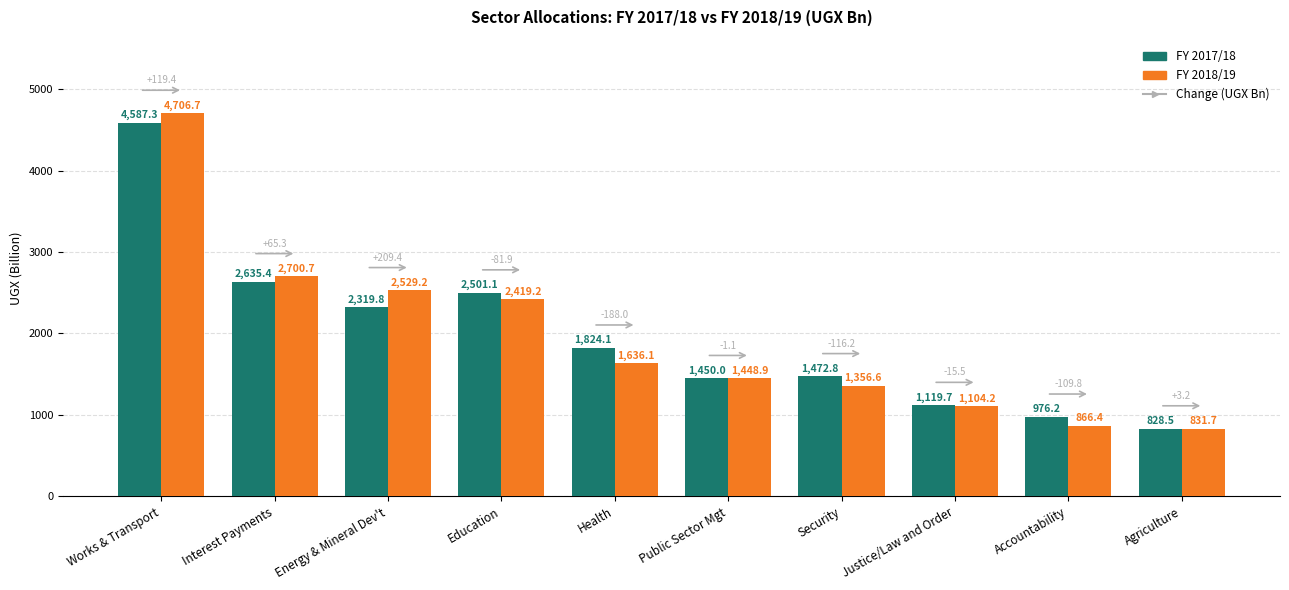

Reading left to right, what are all the values shown in this chart?

FY 2017/18: 4587.3	2635.4	2319.8	2501.1	1824.1	1450.0	1472.8	1119.7	976.2	828.5
FY 2018/19: 4706.7	2700.7	2529.2	2419.2	1636.1	1448.9	1356.6	1104.2	866.4	831.7